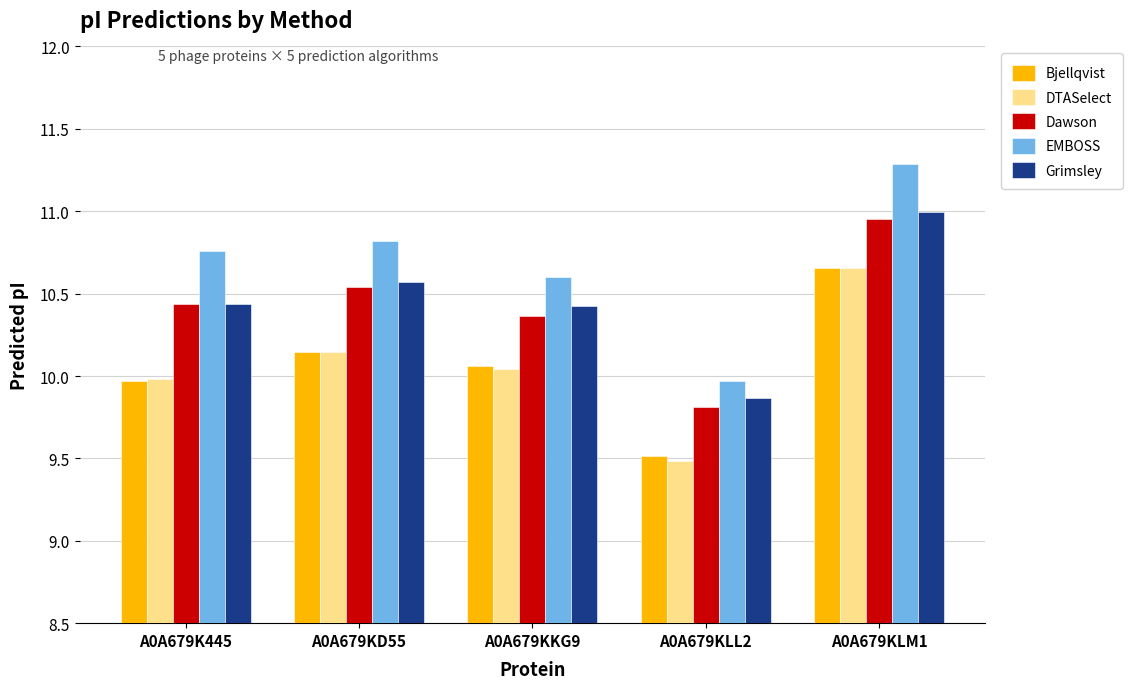

Which category has the lowest value across all series?

A0A679KLL2